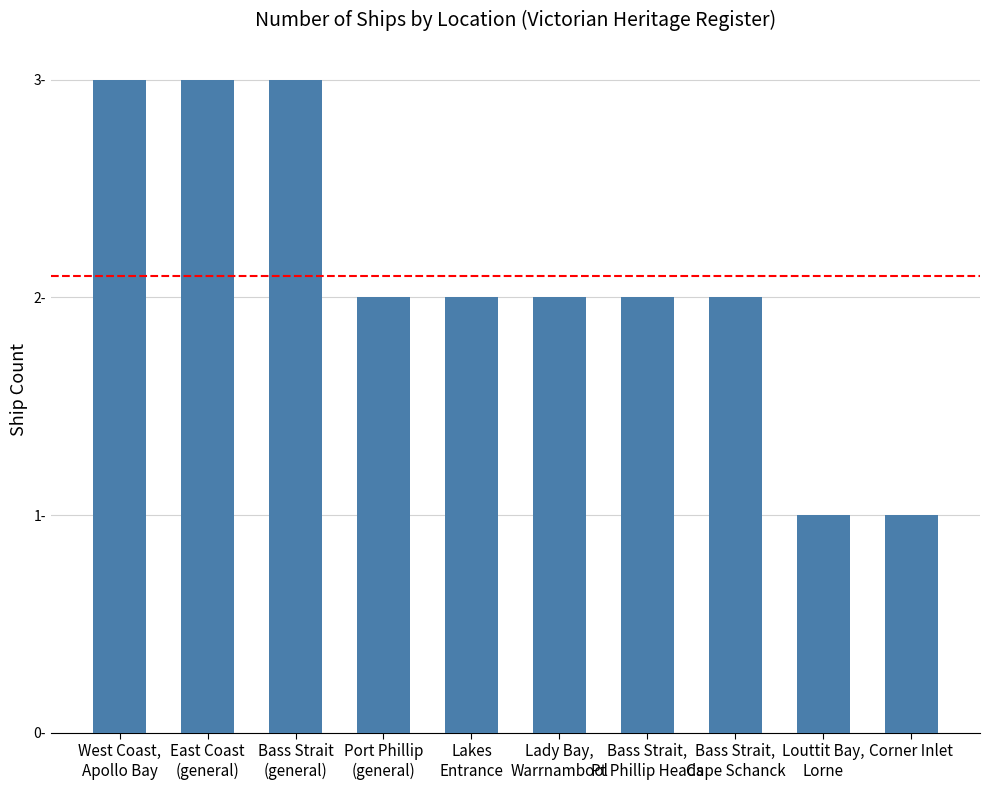

Does the chart contain any negative values?

No